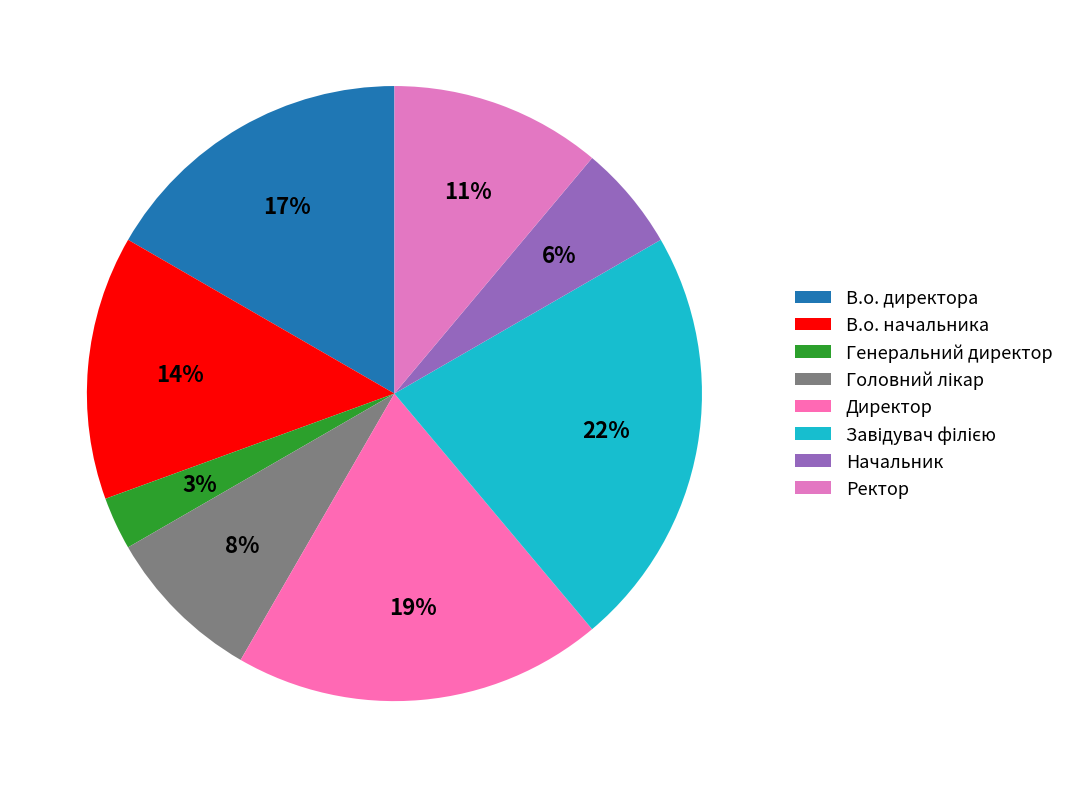

To the nearest percent, what is the difference between the largest and smallest slice percentages?

19%